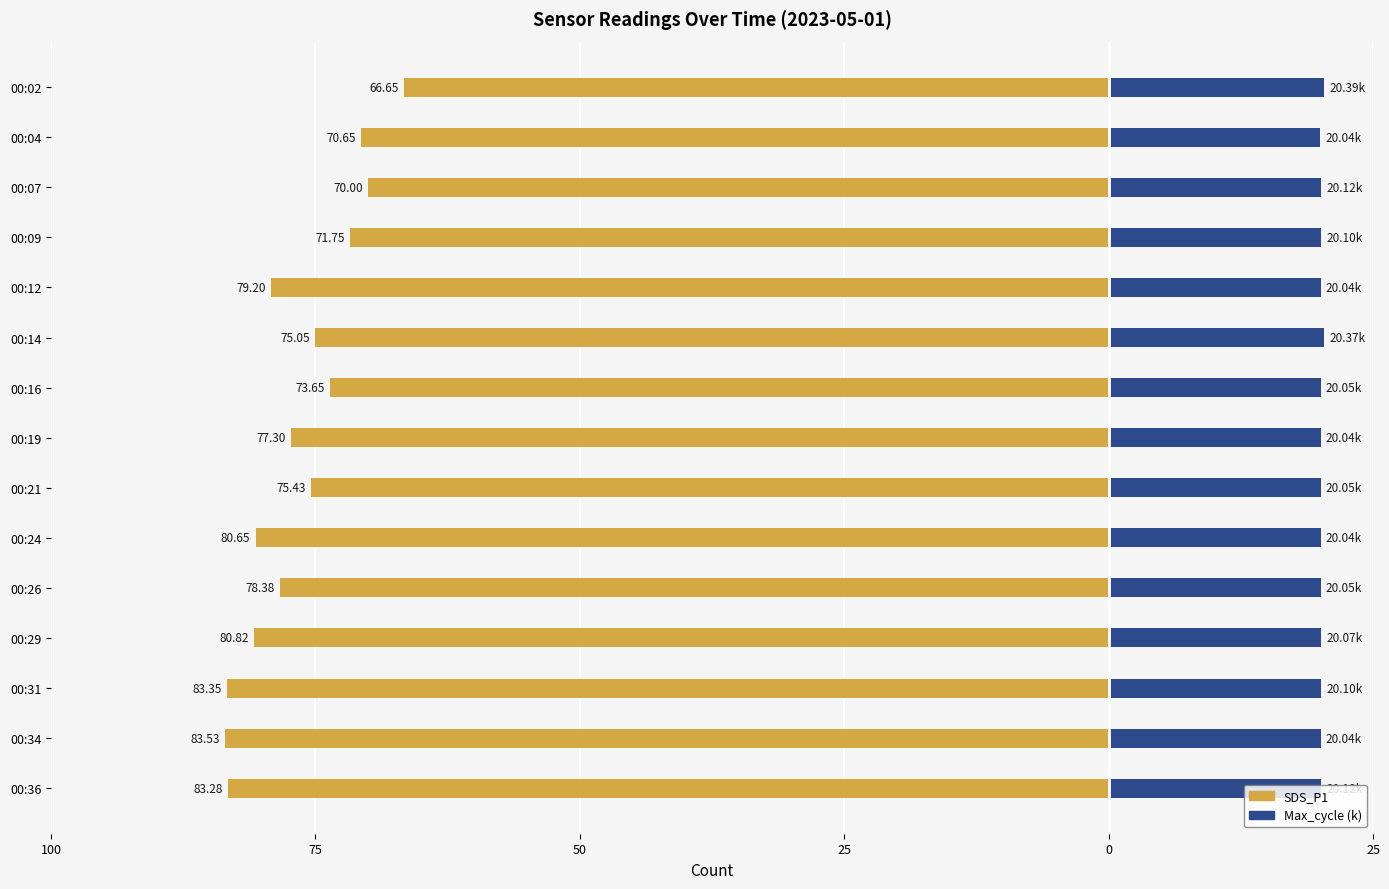

Which series has the widest spread of values?

SDS_P1